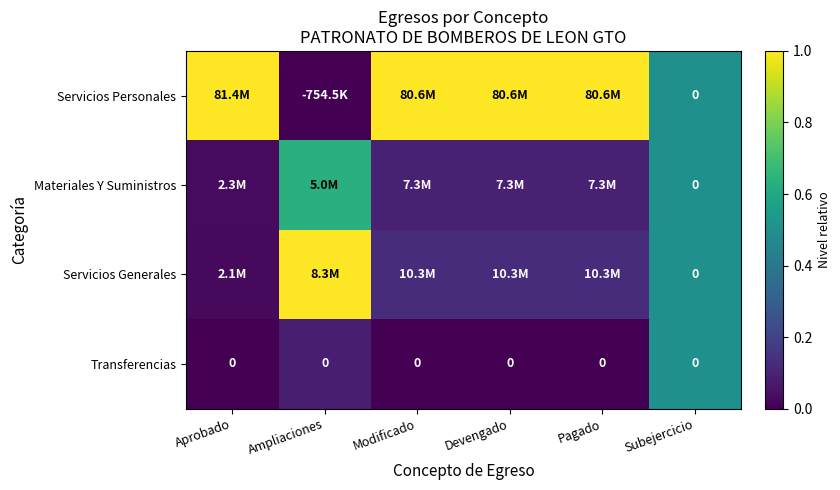

What value does the Servicios Personales series have at Devengado?

1.0